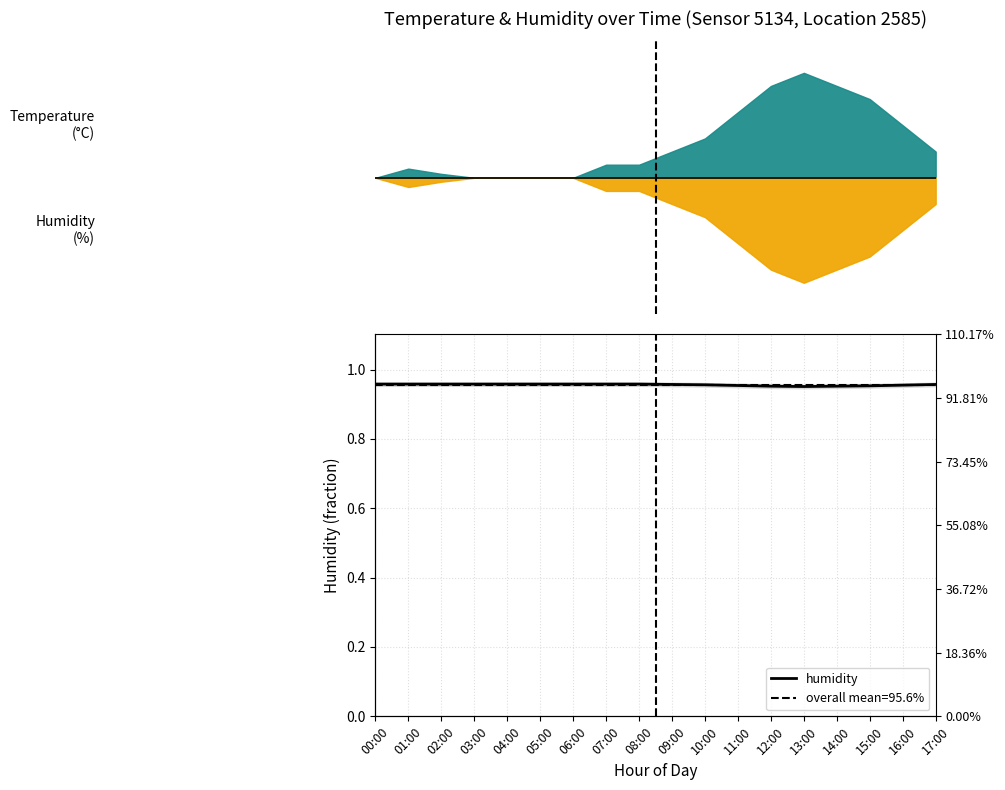

List the labels in order of value, smallest first.

13:00, 12:00, 14:00, 15:00, 11:00, 16:00, 10:00, 09:00, 17:00, 00:00, 01:00, 02:00, 03:00, 04:00, 05:00, 06:00, 07:00, 08:00